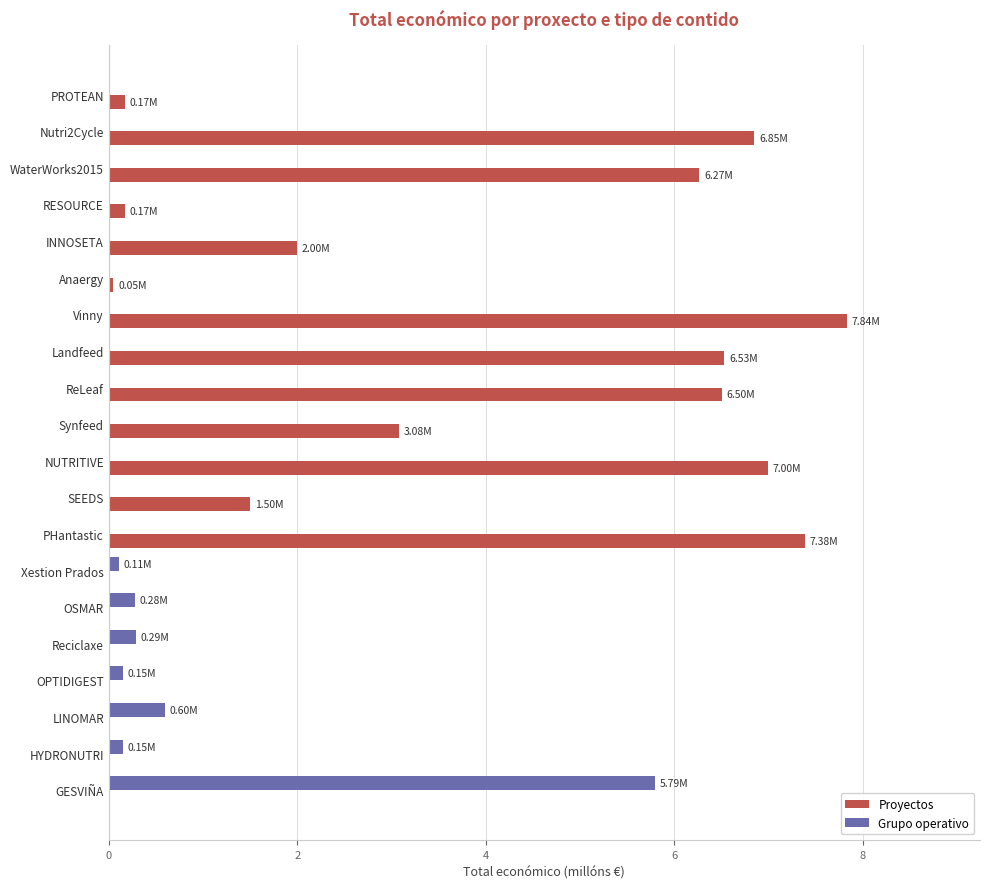

At which category is the sum across all series the highest?

Vinny